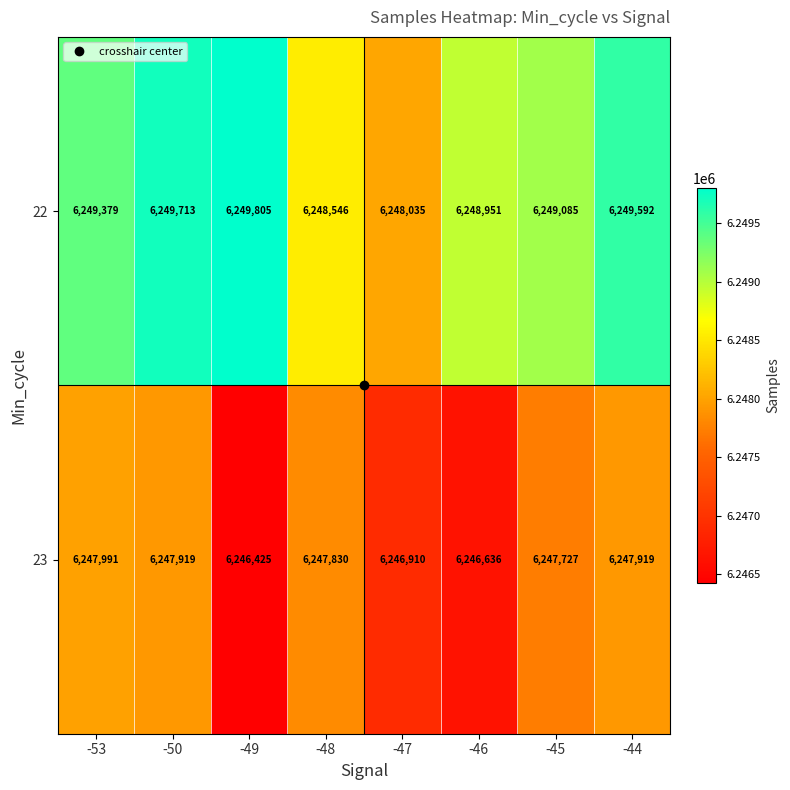

At which label is 22 closest to 6248920?

-46